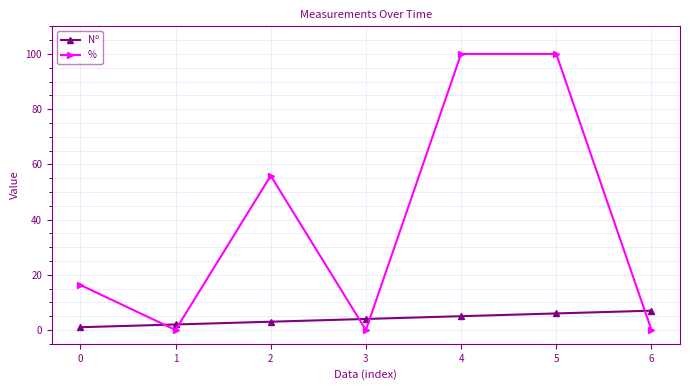

What is the spread (max minus min) of values at 3?

4.0